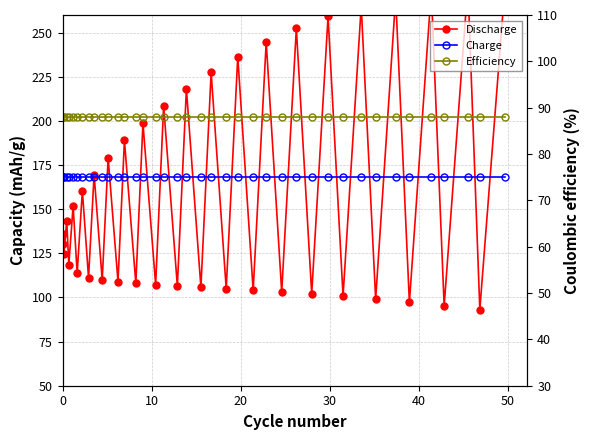

Is this an area chart (filled region under the line)?

No